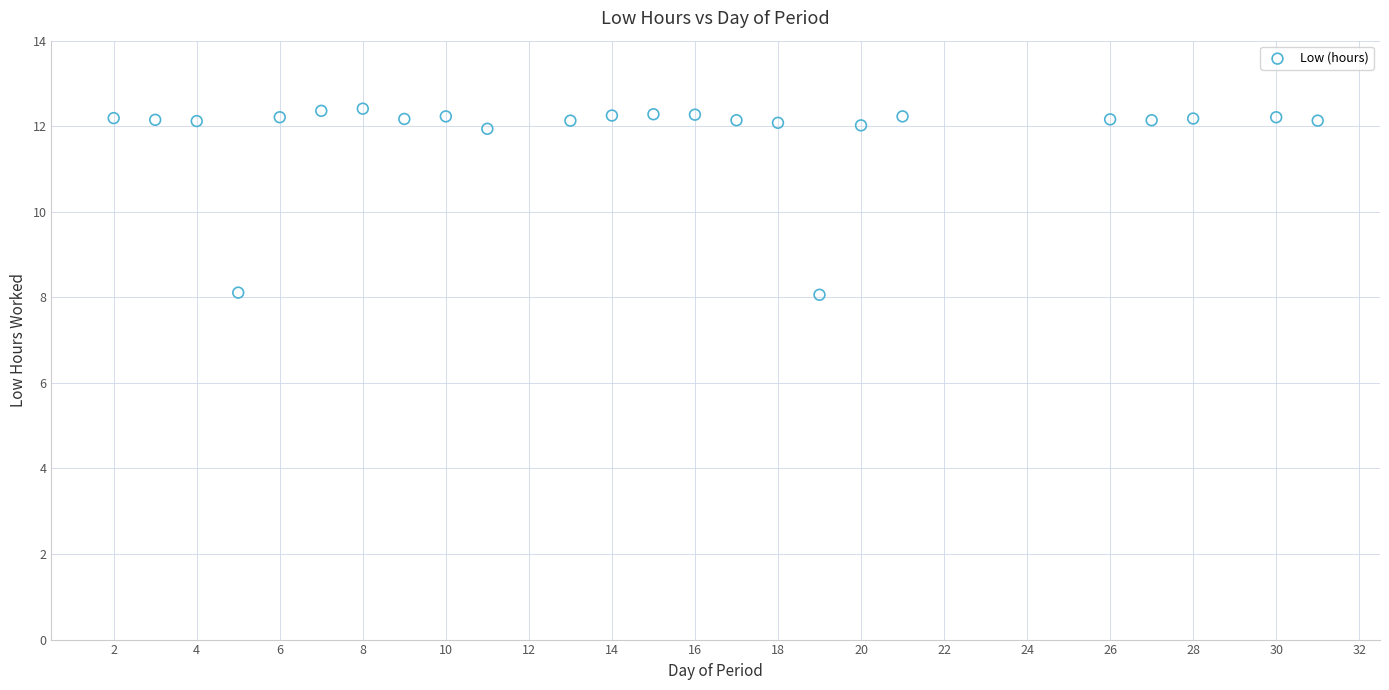

What is the range of X values (max minus min)?

29.0